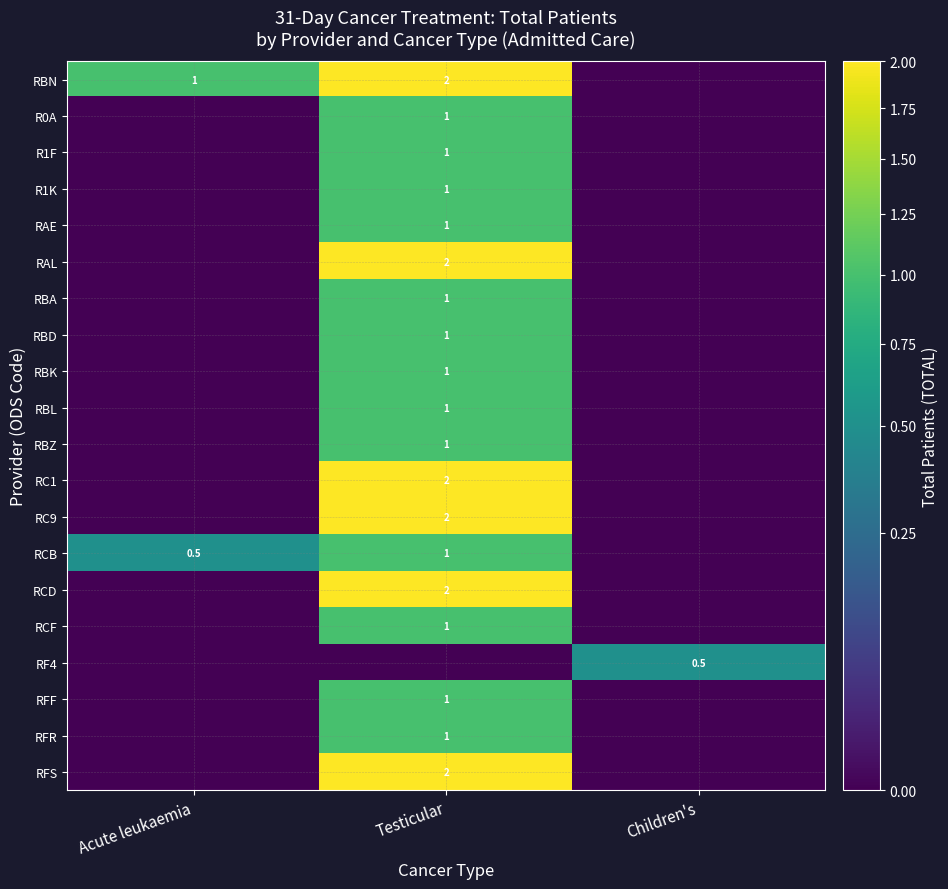

The RCF series shows 1.0 at Testicular. True or false?

True